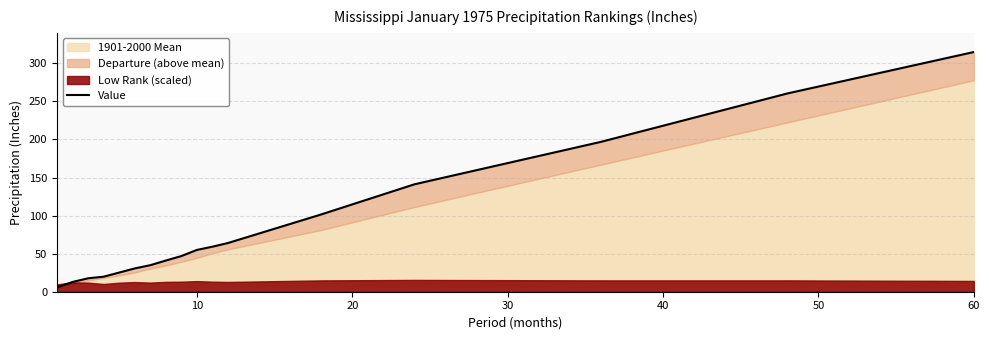

What is the minimum value shown in the chart?

5.8